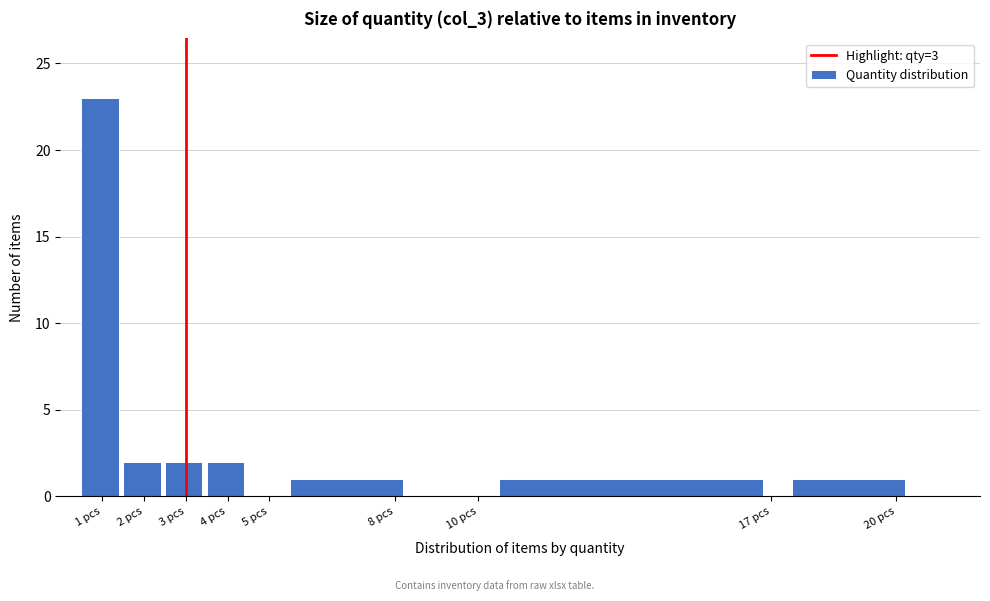

Reading left to right, list every bar in this chart as the range it spans on the x-axis followed by its height. The values are not printed on the chart, so give them approximately, as read against the axis.

0.5 to 1.5: 23
1.5 to 2.5: 2
2.5 to 3.5: 2
3.5 to 4.5: 2
4.5 to 5.5: 0
5.5 to 8.5: 1
8.5 to 10.5: 0
10.5 to 17.5: 1
17.5 to 20.5: 1